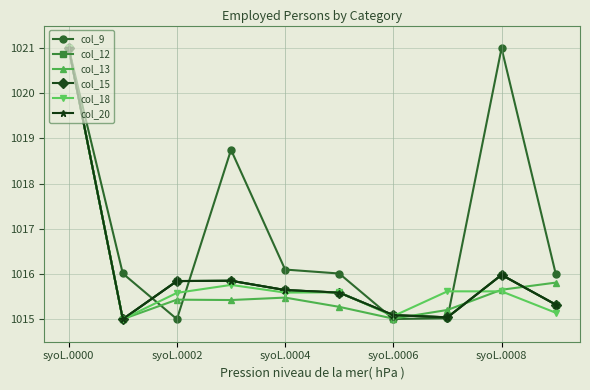

What is the difference between the maximum and second lowest values in the col_18 series?

5.9